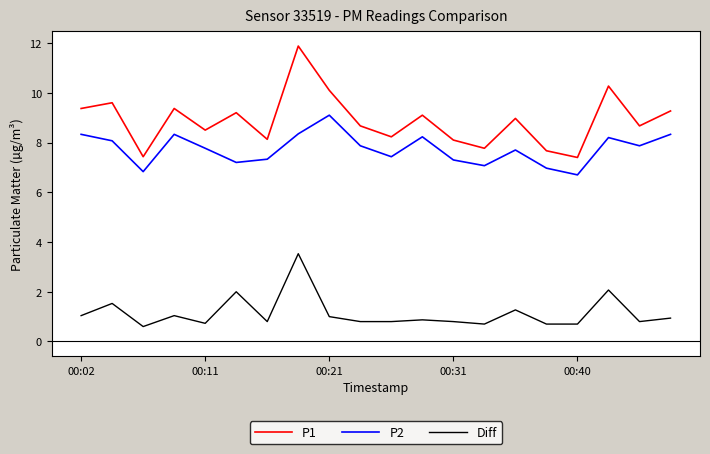

True or false: P1 and P2 cross at least once.

False